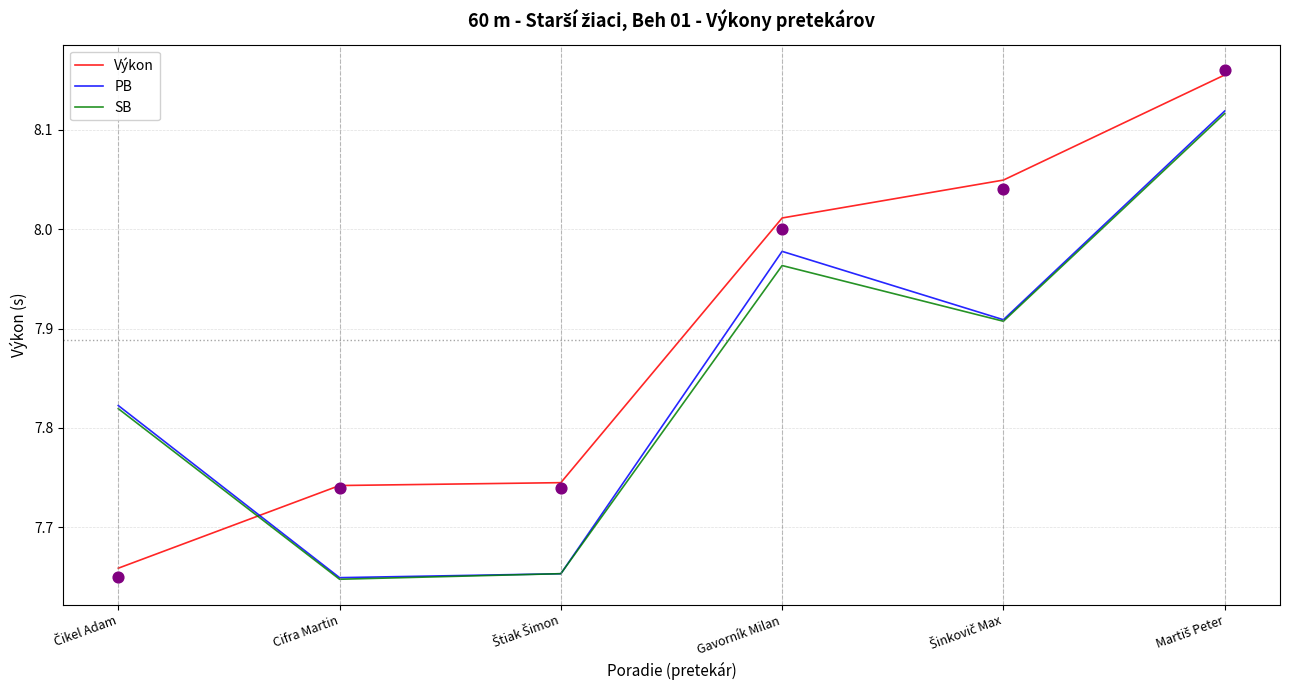

Which series reaches the minimum Y coordinate?

SB